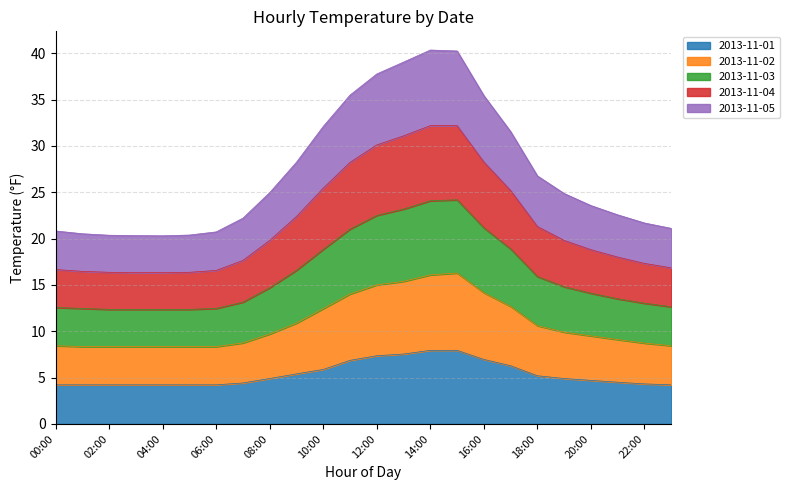

The 2013-11-01 series shows 7.4 at 12:00. True or false?

True